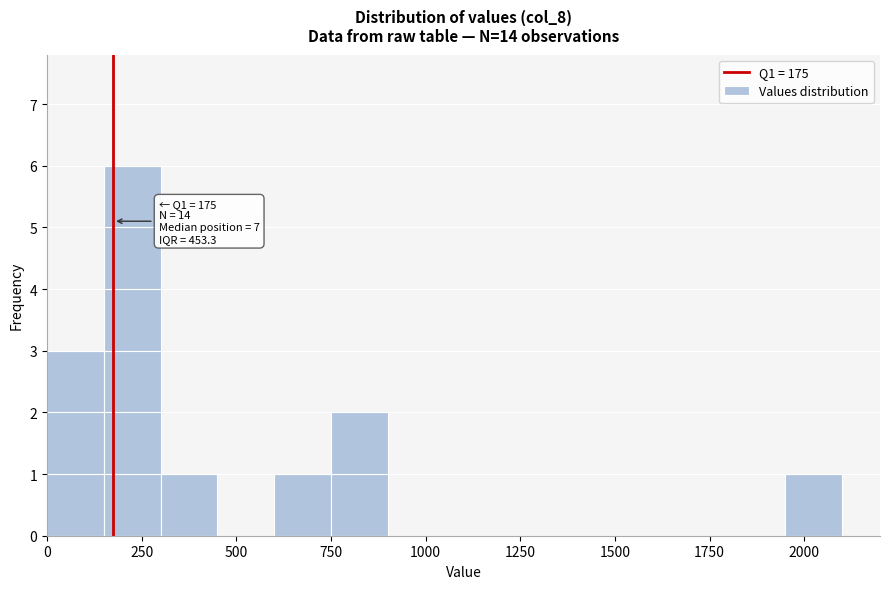

Around what value on the x-axis is the tallest bar? Give the approximate position of its centre, as read against the axis.

250